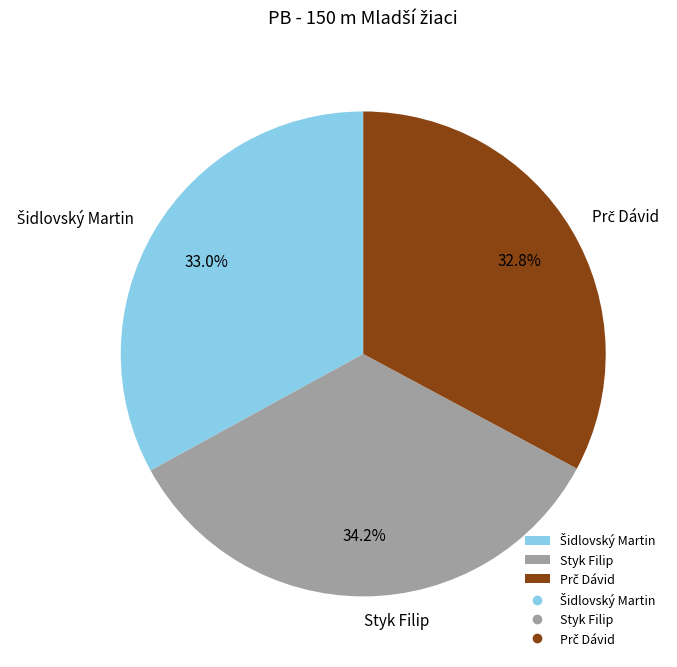

Which category has the biggest portion of the pie?

Styk Filip